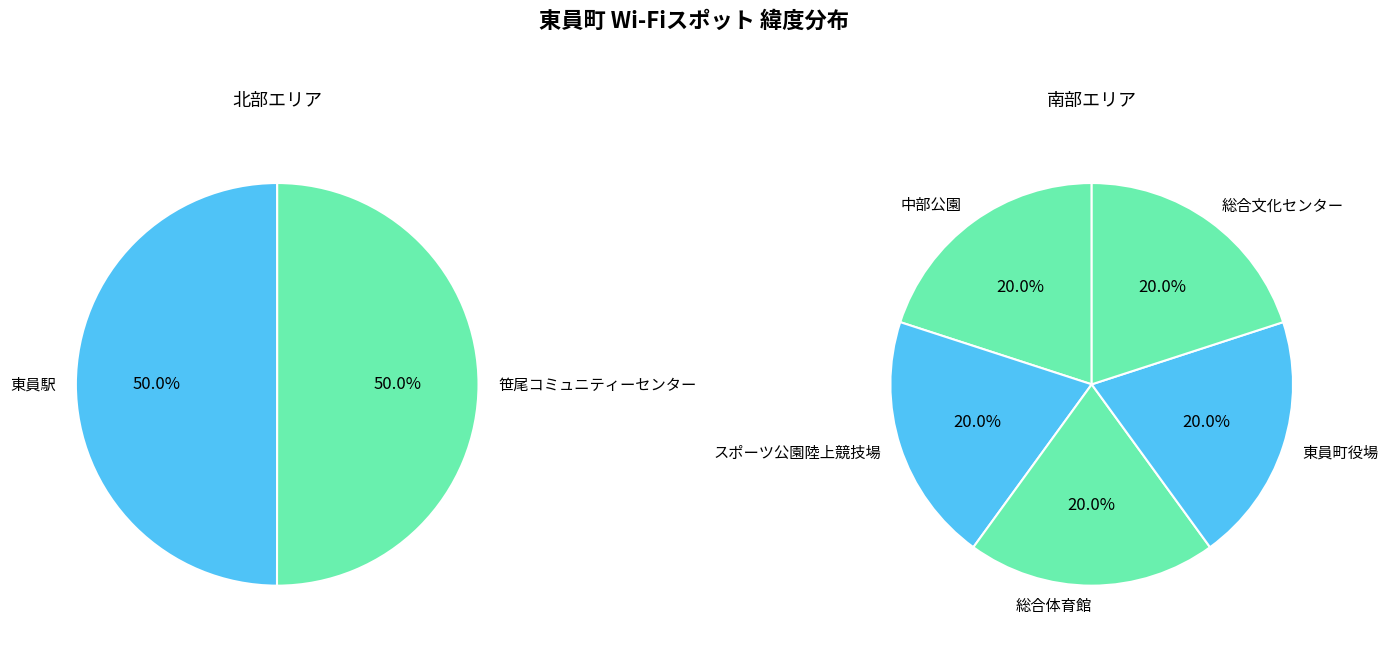

Count the number of slices in the pie.

7